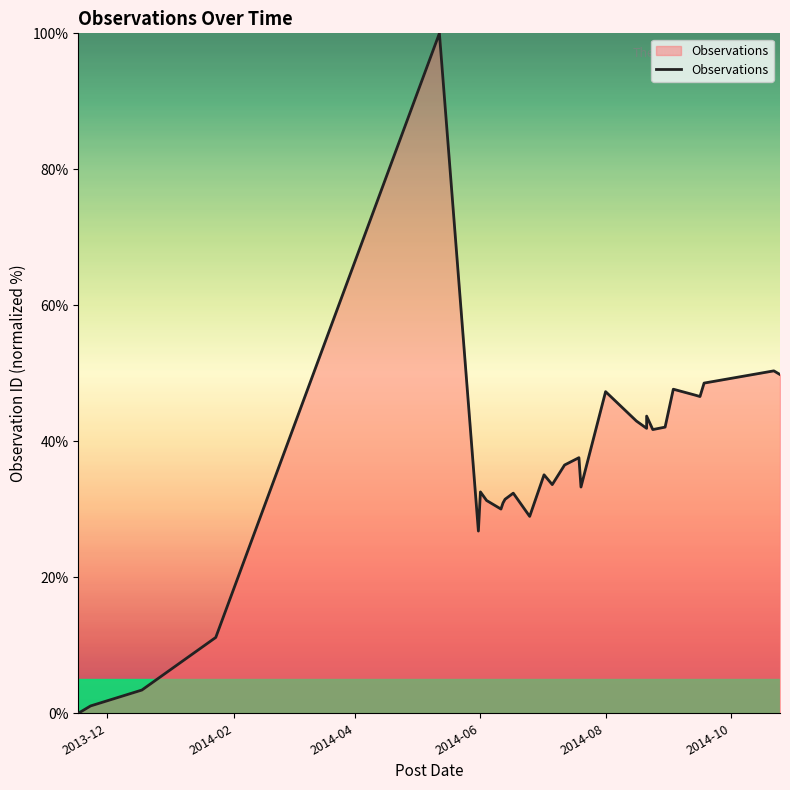

How many positive values are there?

29